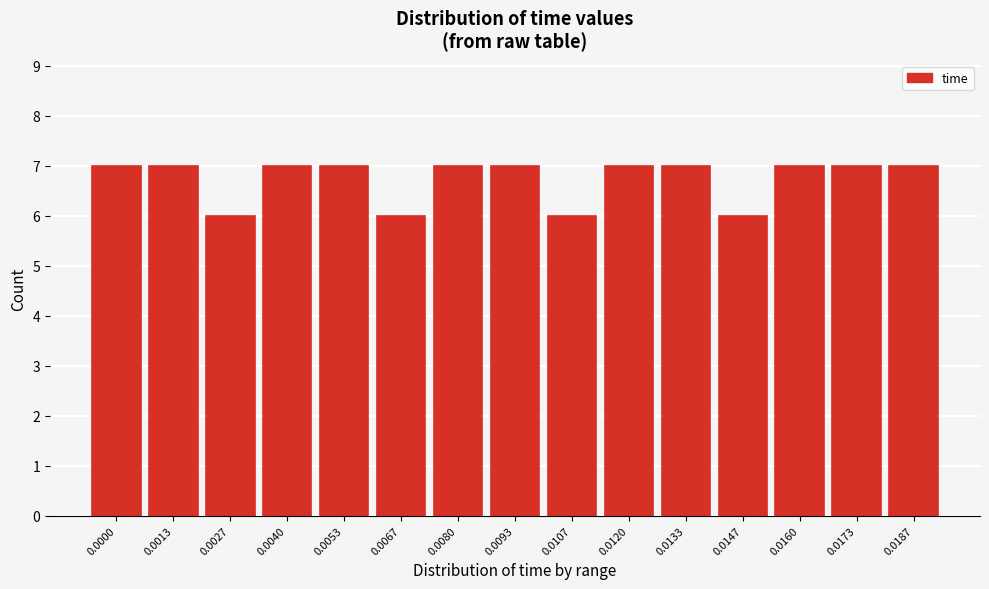

Reading left to right, what are all the values shown in this chart?

0.0000=7	0.0013=7	0.0027=6	0.0040=7	0.0053=7	0.0067=6	0.0080=7	0.0093=7	0.0107=6	0.0120=7	0.0133=7	0.0147=6	0.0160=7	0.0173=7	0.0187=7